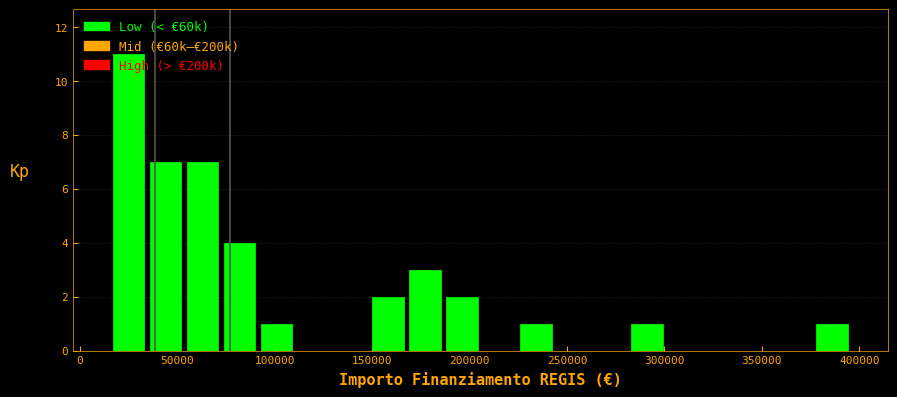

Read against the x-axis, roughly where is the centre of the tallest bar?

25000